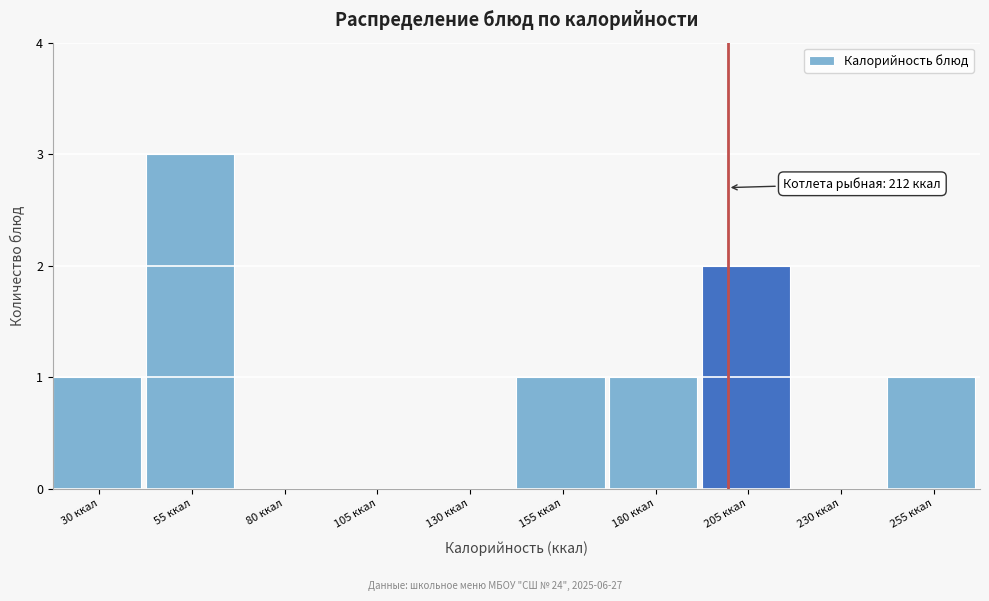

Reading right to left, extract all data points from this chart.

255 ккал=1	230 ккал=0	205 ккал=2	180 ккал=1	155 ккал=1	130 ккал=0	105 ккал=0	80 ккал=0	55 ккал=3	30 ккал=1